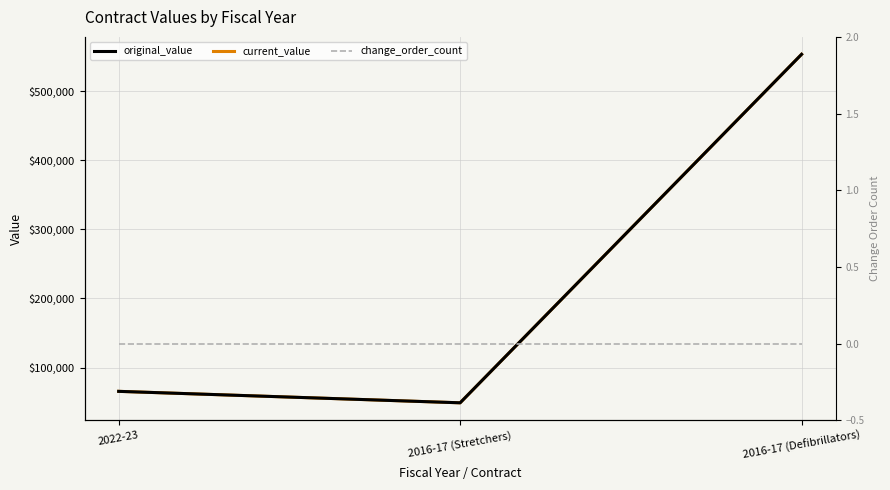

Which category has the lowest value across all series?

2022-23